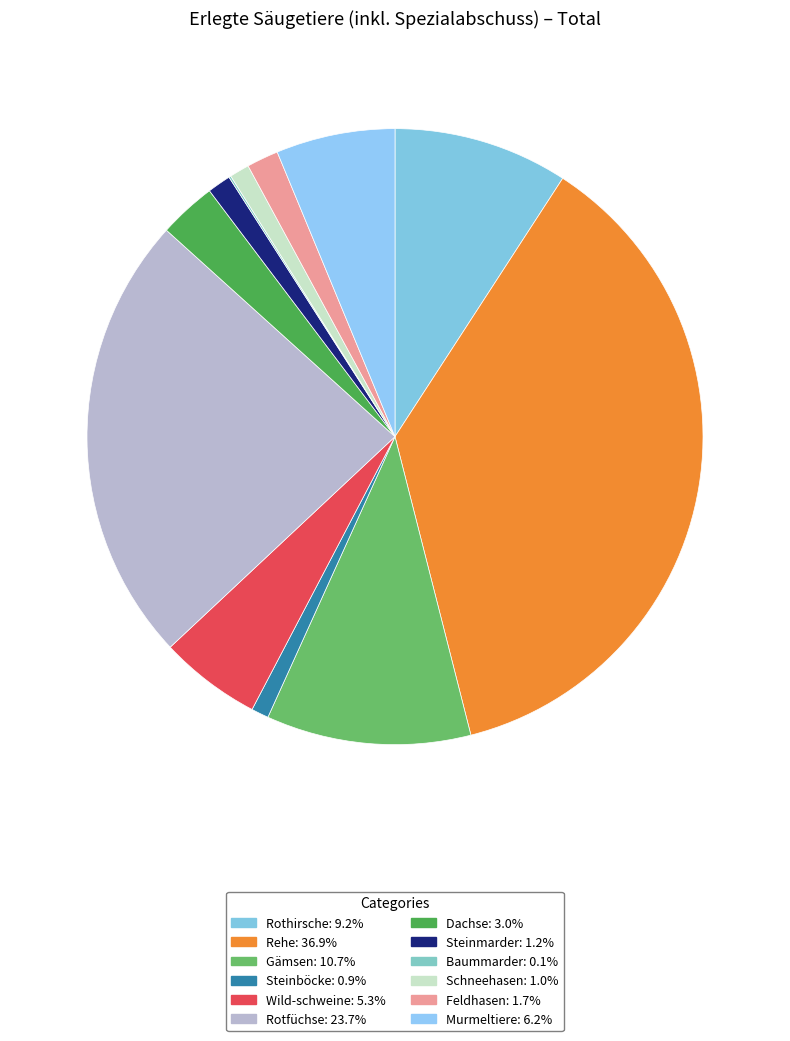

Rank the categories by value from highest to lowest.

Rehe, Rotfüchse, Gämsen, Rothirsche, Murmeltiere, Wild-schweine, Dachse, Feldhasen, Steinmarder, Schneehasen, Steinböcke, Baummarder